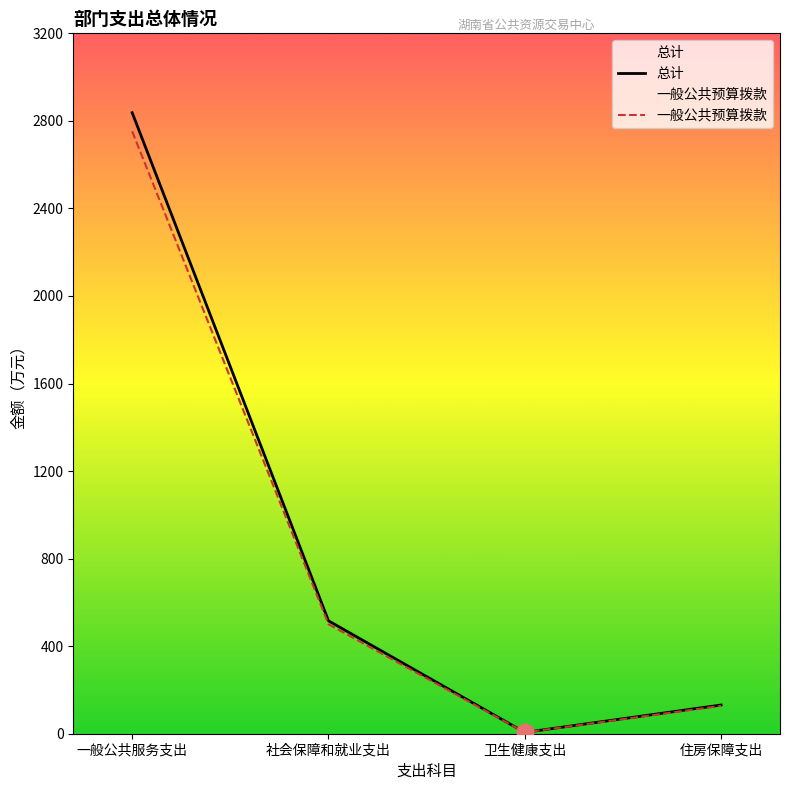

True or false: 总计 and 一般公共预算拨款 cross at least once.

False